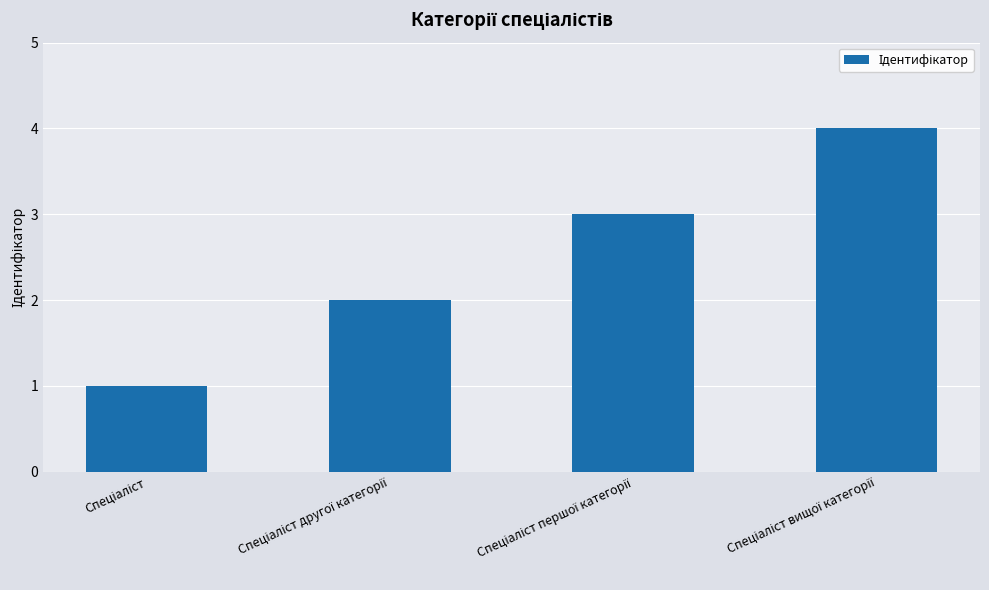

Count the number of categories in the chart.

4